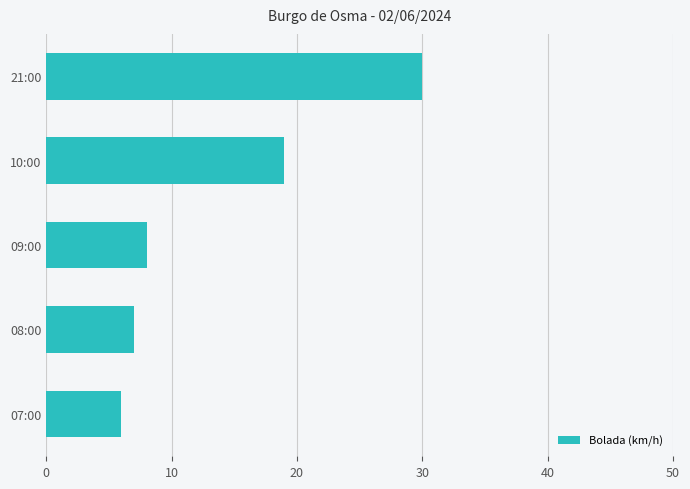

Between 21:00 and 07:00, which is larger?

21:00